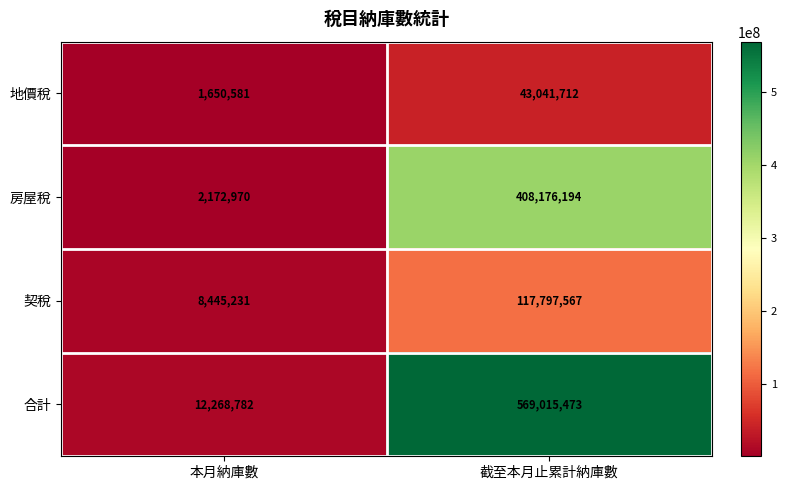

What is the spread (max minus min) of values at 本月納庫數?

10618201